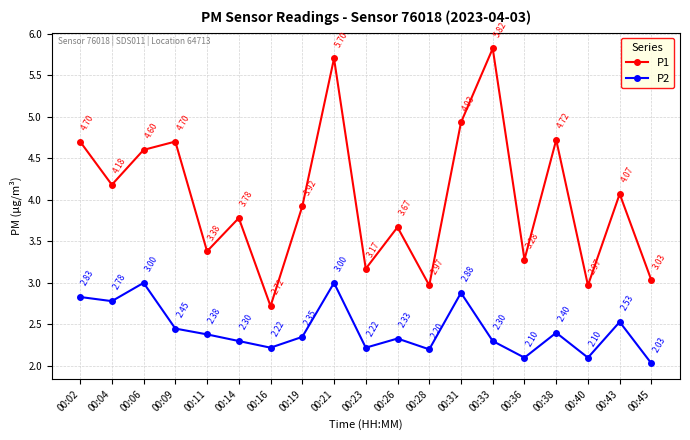

What are all the series names shown in the legend?

P1, P2